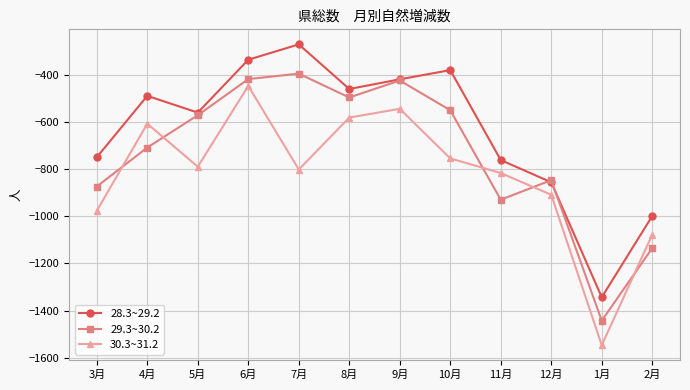

Rank the series by their average value, from highest to lowest.

28.3~29.2, 29.3~30.2, 30.3~31.2